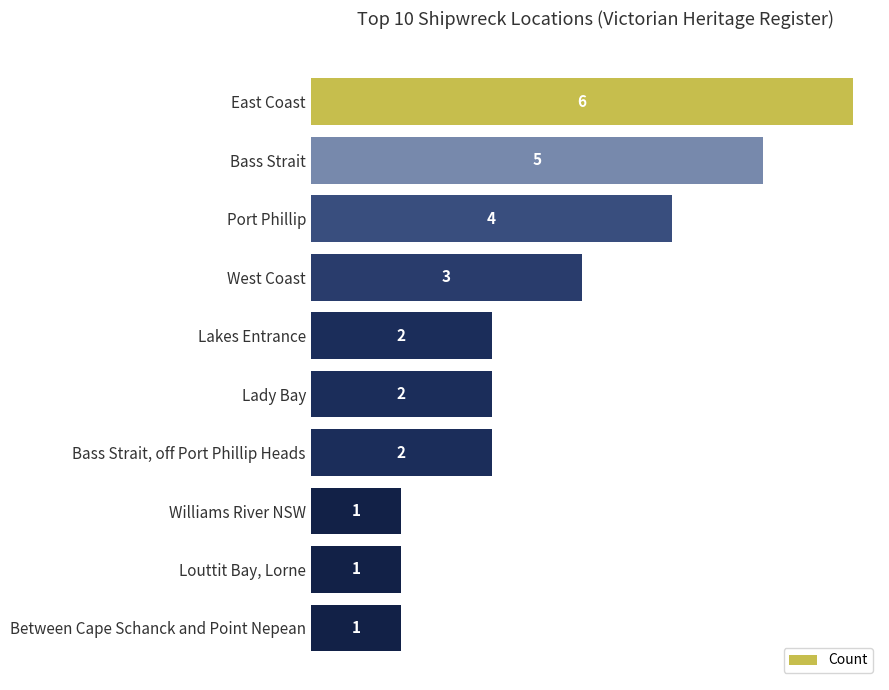

What is the sum of all values?

27